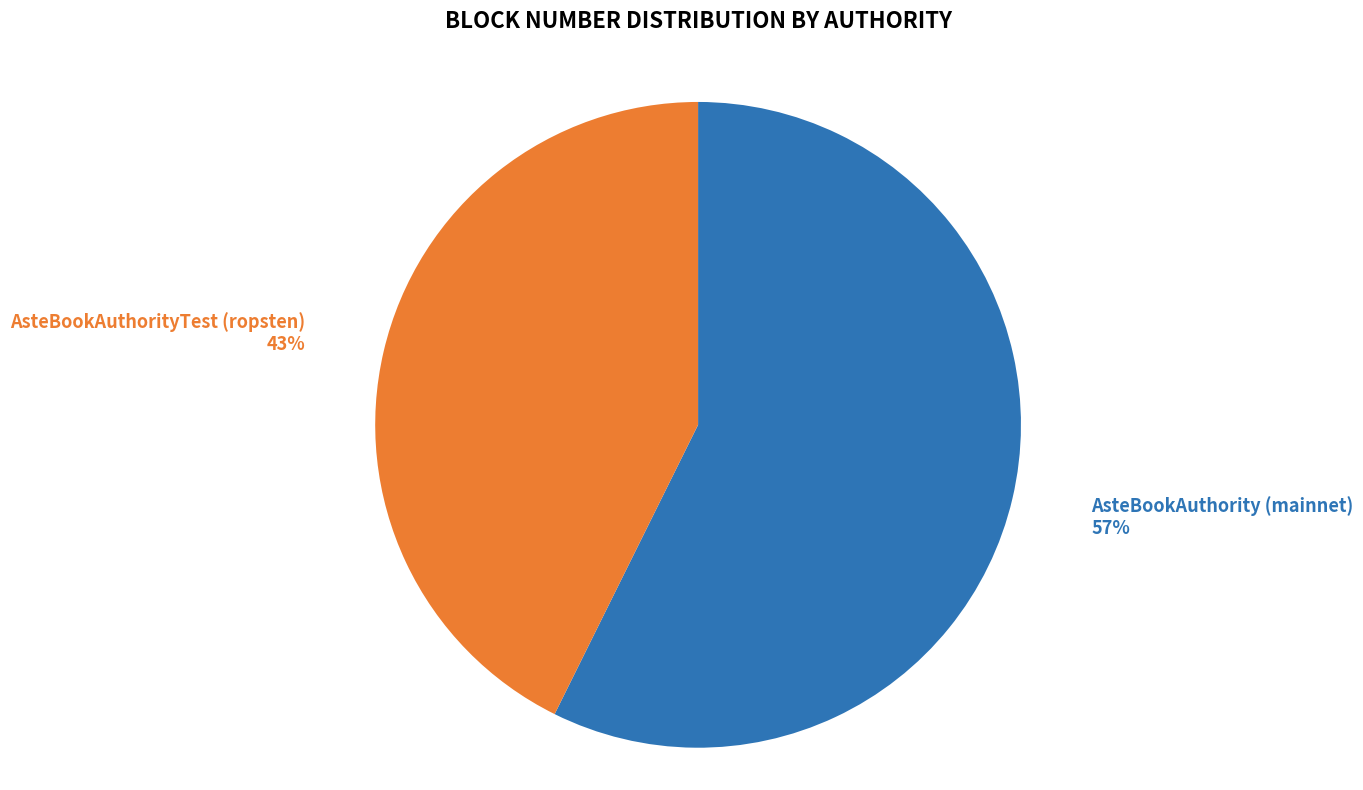

To the nearest percent, what is the average slice percentage?

50%